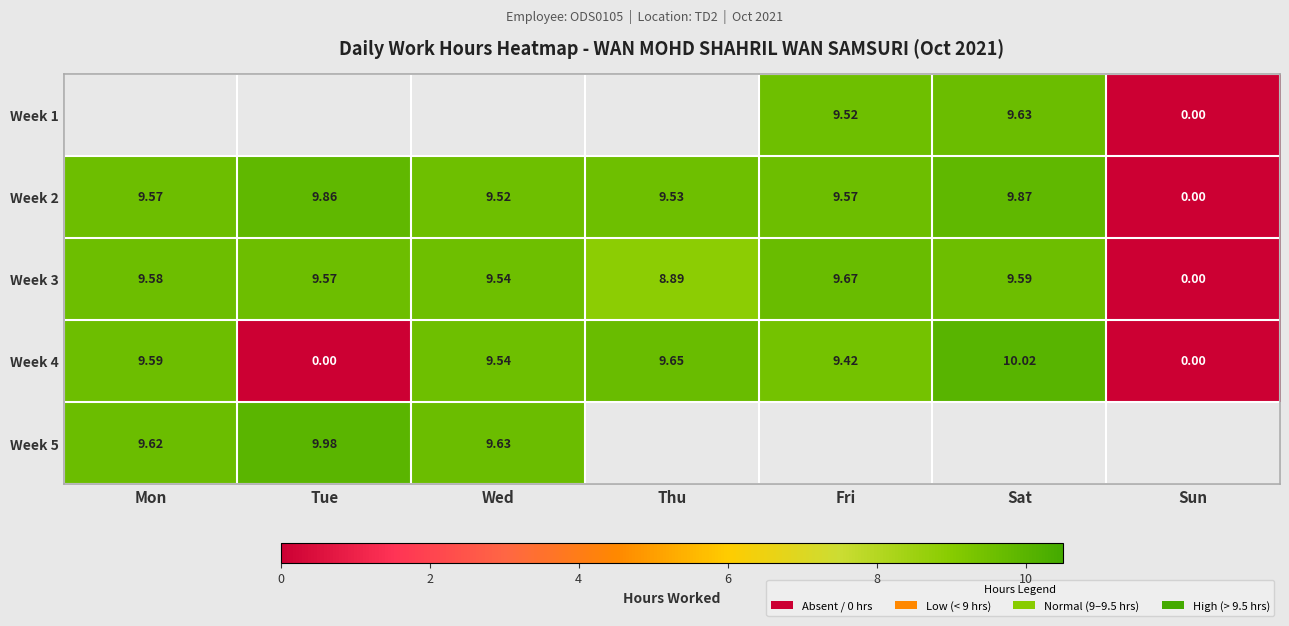

At which category does the chart reach its peak across all series?

Sat